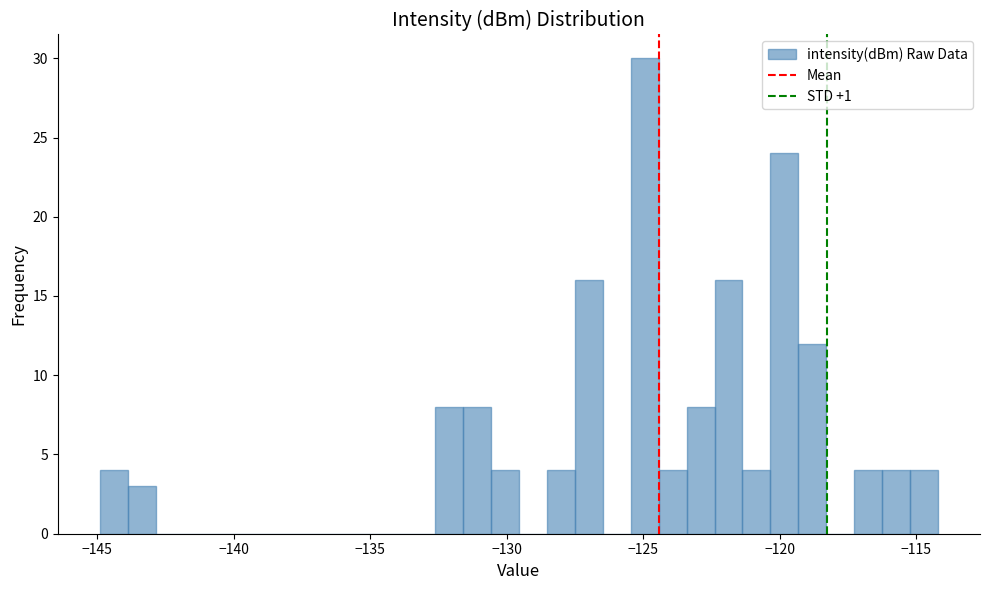

Around what value on the x-axis is the tallest bar? Give the approximate position of its centre, as read against the axis.

-125.0